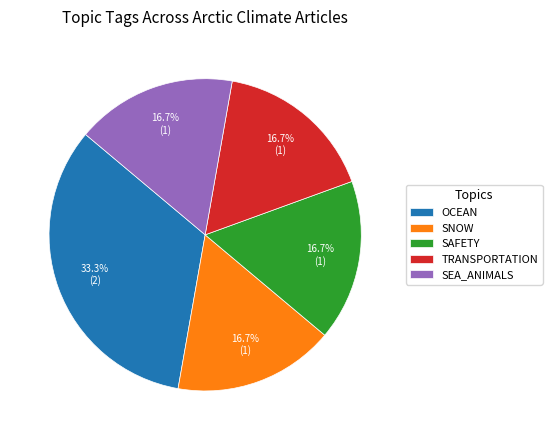

How many slices are in this pie chart?

5